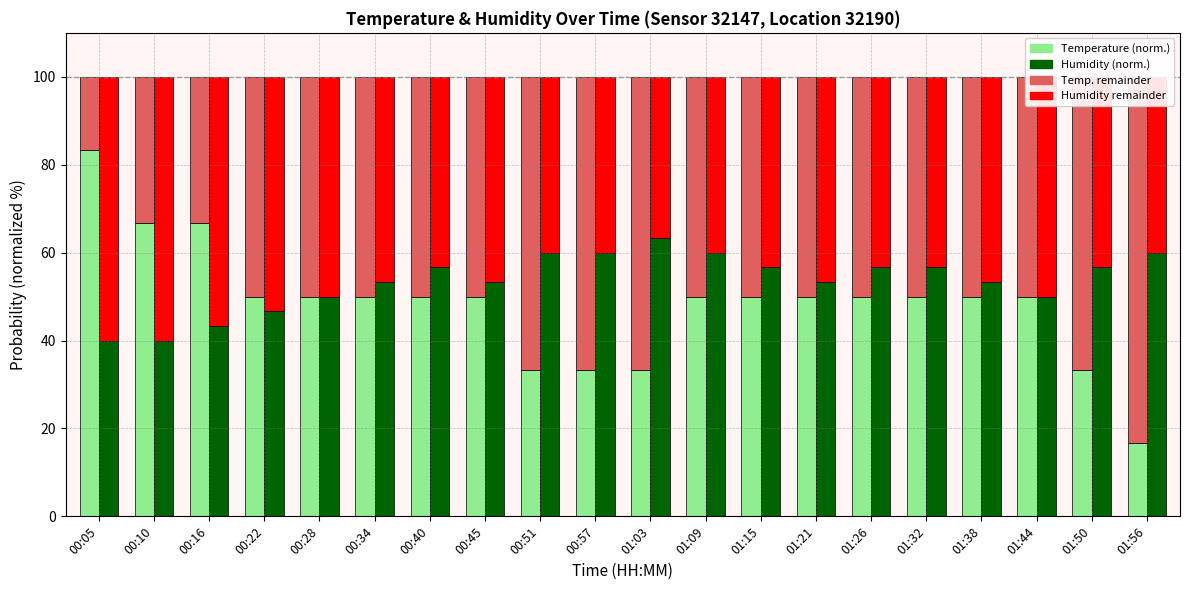

What position from the right is 01:32?

5